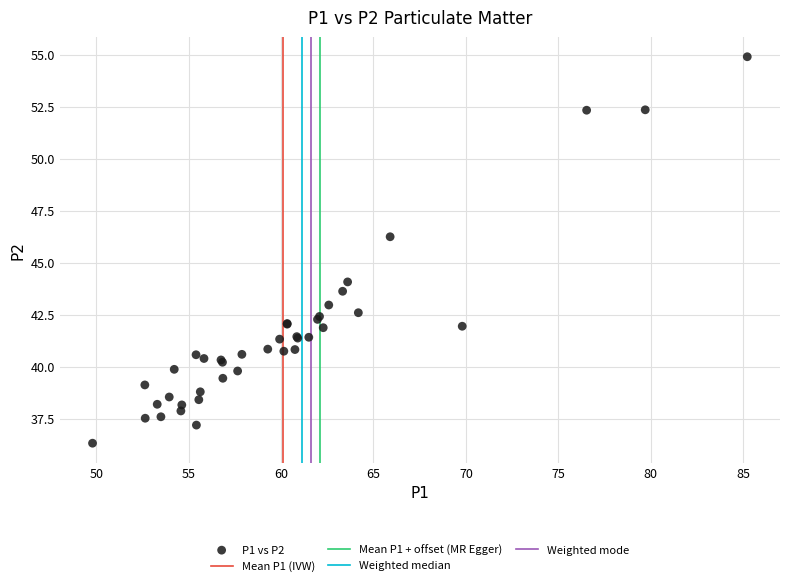

What Y value in the scatter plot is closest to 45?

44.1